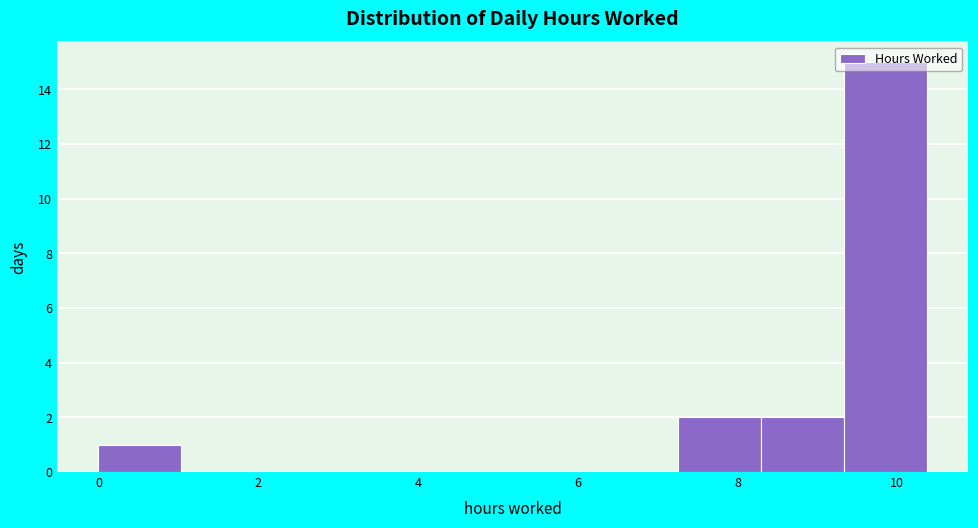

Reading left to right, transcribe this chart: for each bar, give the range it covers on the x-axis and its height. Neither the bar edges nor the heights are printed on the chart, so give them approximately, as read against the axes.

0.0 to 1.0: 1
1.0 to 2.0: 0
2.0 to 3.2: 0
3.2 to 4.2: 0
4.2 to 5.2: 0
5.2 to 6.2: 0
6.2 to 7.2: 0
7.2 to 8.2: 2
8.2 to 9.4: 2
9.4 to 10.4: 15